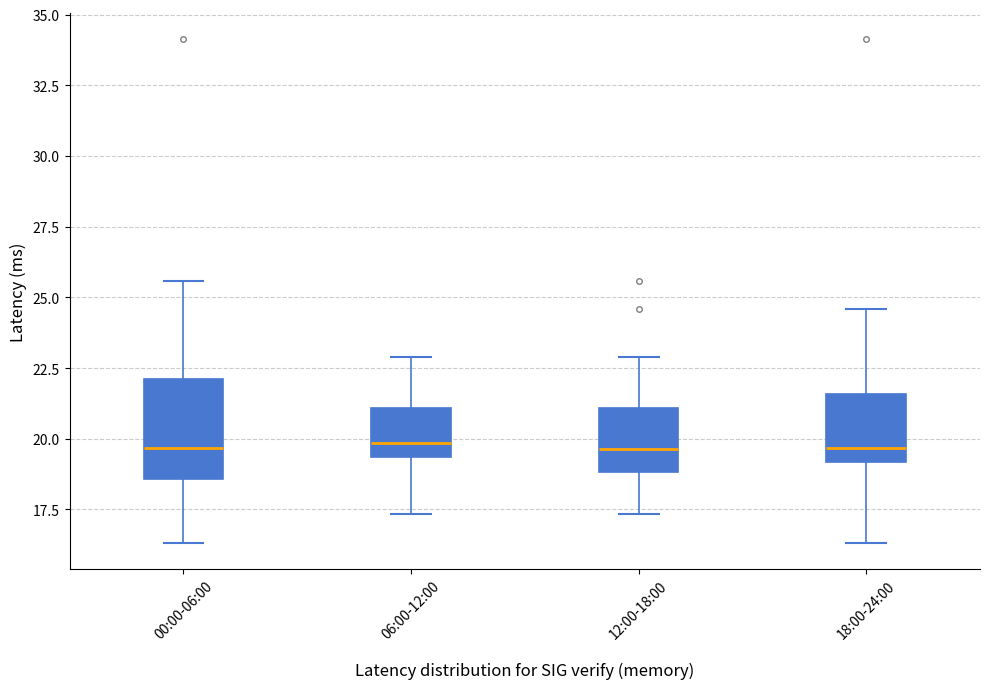

Which box is the tallest, from its lower edge to its upper edge?

00:00-06:00